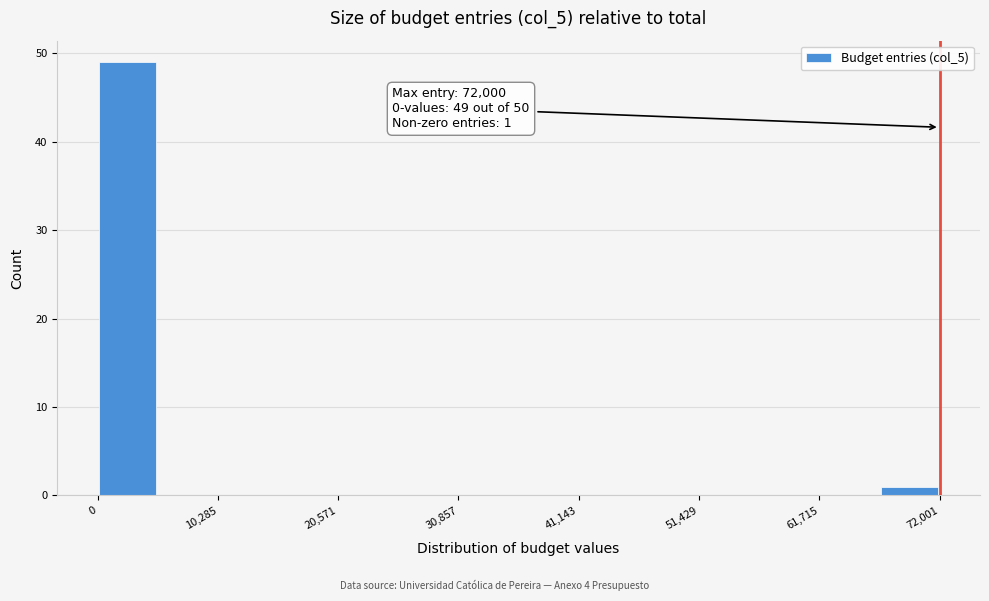

Around what value on the x-axis is the tallest bar? Give the approximate position of its centre, as read against the axis.

2000